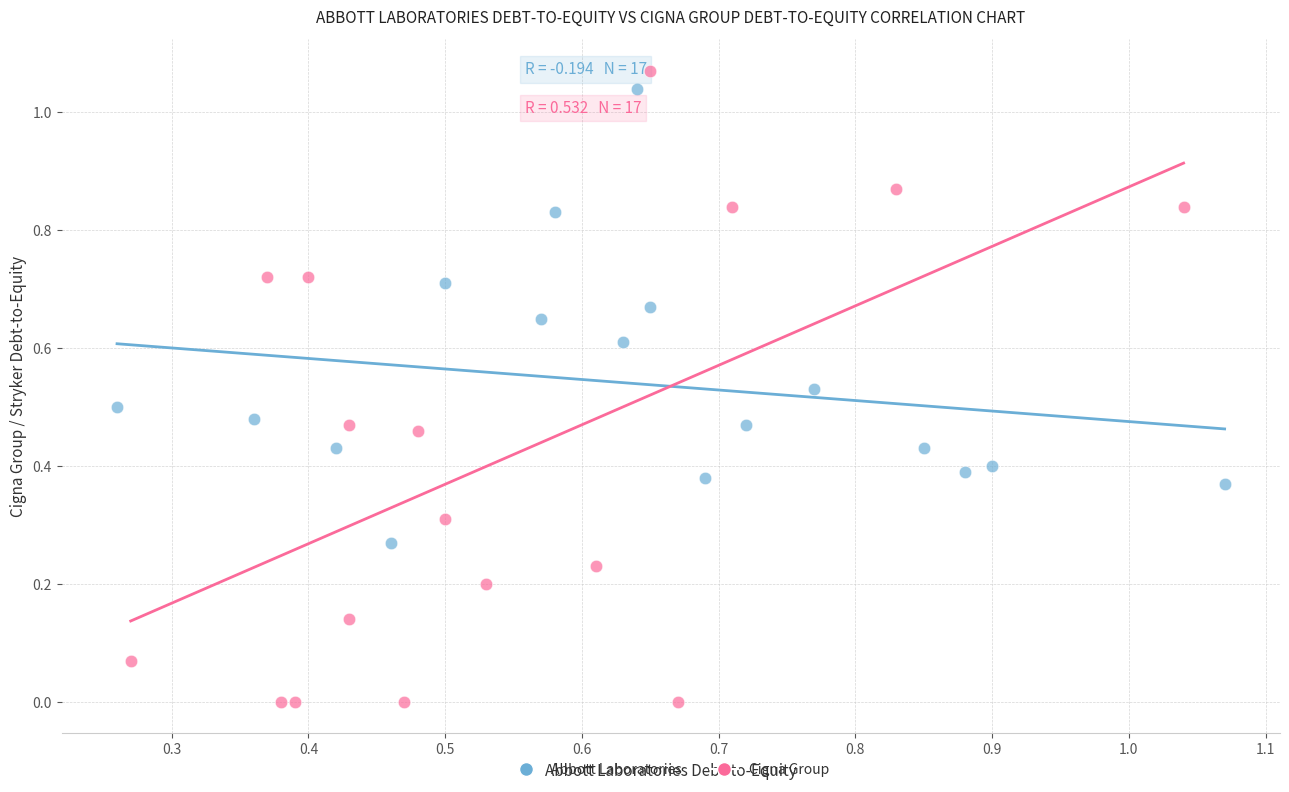

What are all the series names shown in the legend?

Abbott Laboratories, Cigna Group